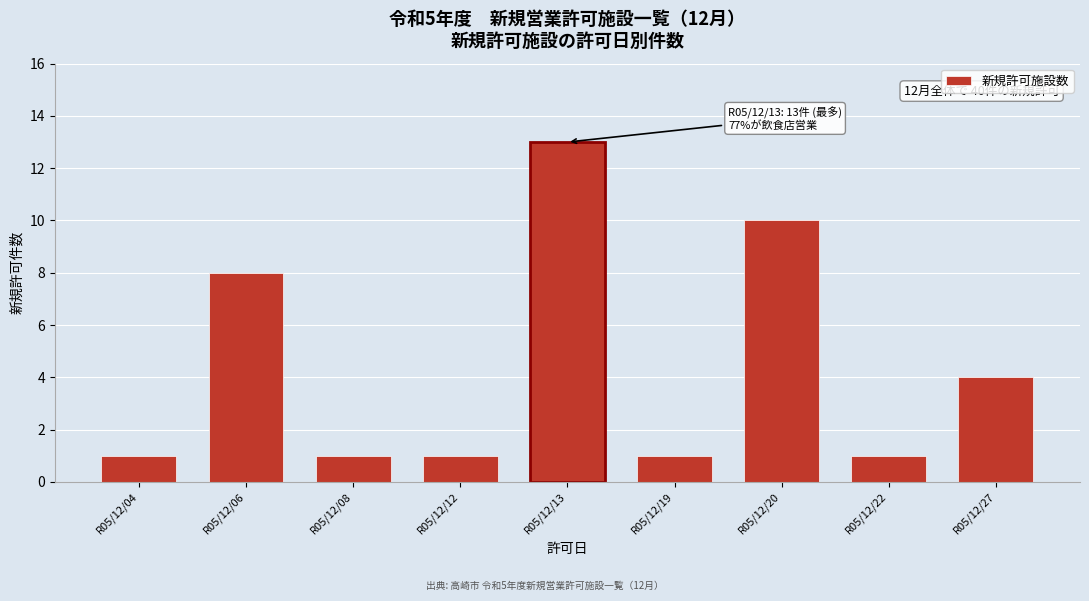

Reading left to right, what are all the values shown in this chart?

R05/12/04=1	R05/12/06=8	R05/12/08=1	R05/12/12=1	R05/12/13=13	R05/12/19=1	R05/12/20=10	R05/12/22=1	R05/12/27=4